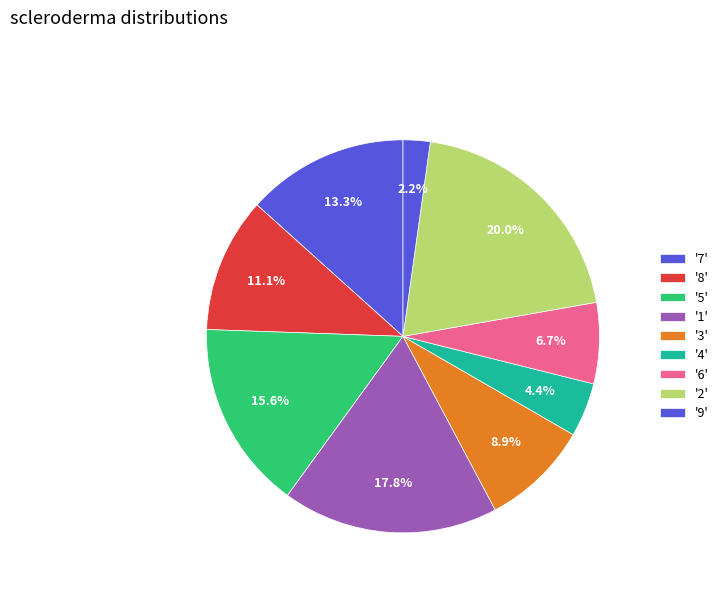

How many segments does this pie chart have?

9